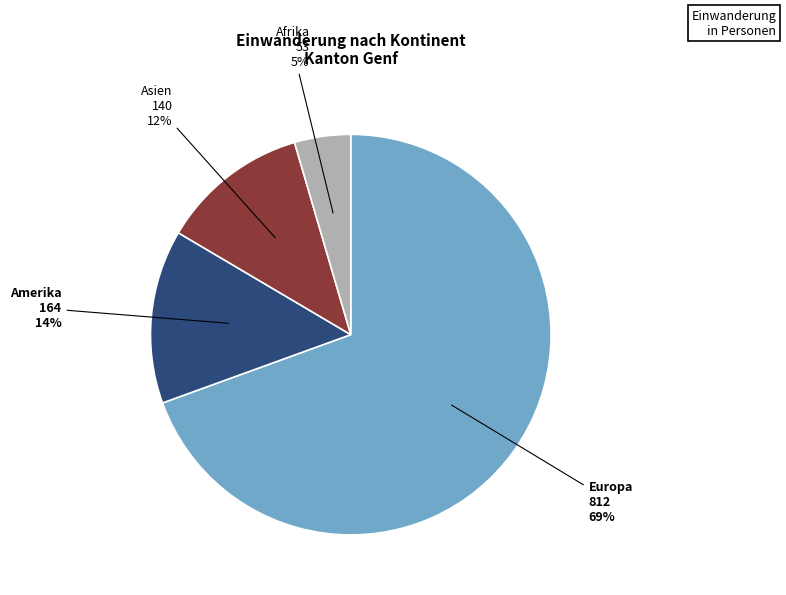

To the nearest percent, what is the average slice percentage?

25%